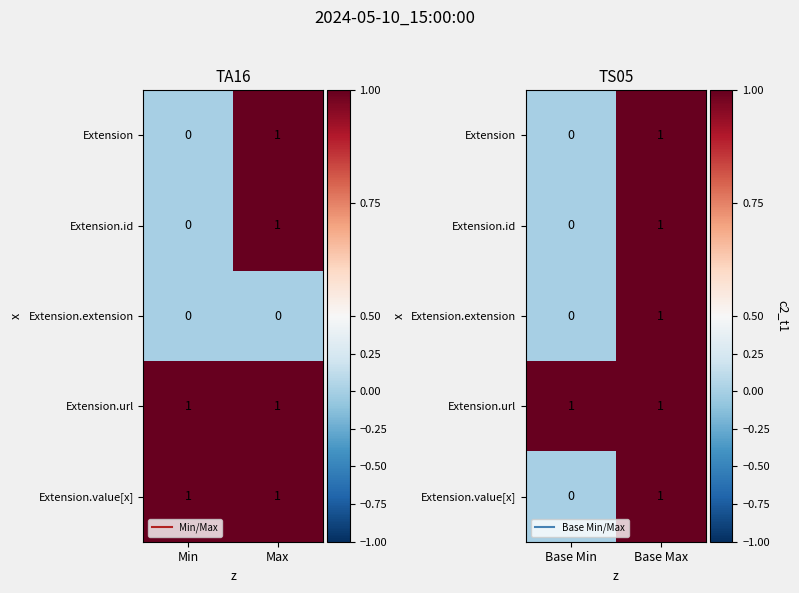

The Extension.url series shows 0 at Base Max. True or false?

False